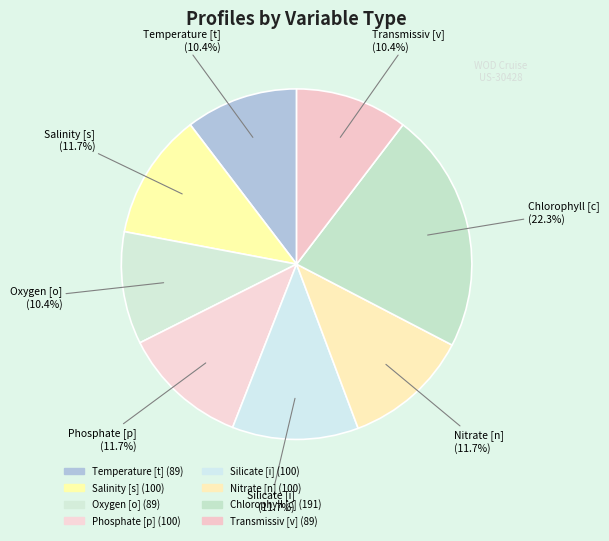

Does any single category account for the majority?

No